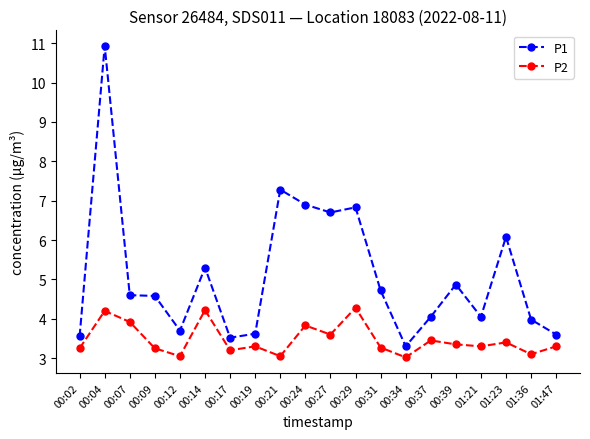

What is the average value of the P1 series?

5.1